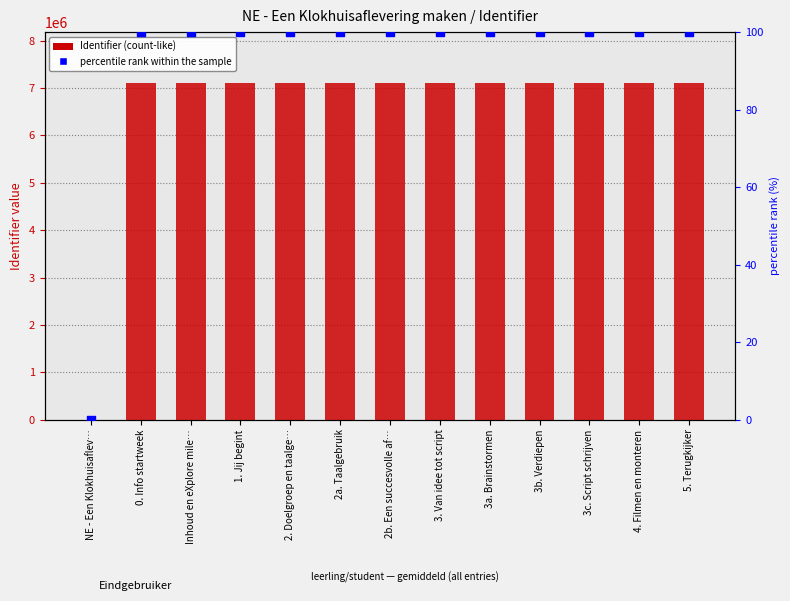

Which series reaches the minimum Y coordinate?

Identifier